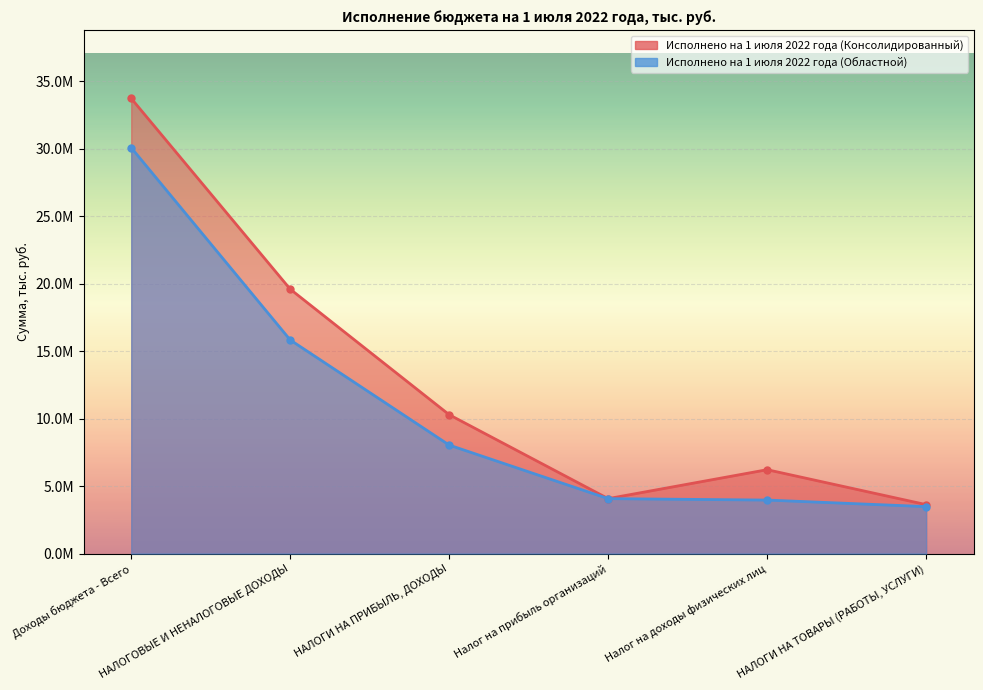

List the series in order of their peak value, lowest first.

Исполнено на 1 июля 2022 года (Областной), Исполнено на 1 июля 2022 года (Консолидированный)